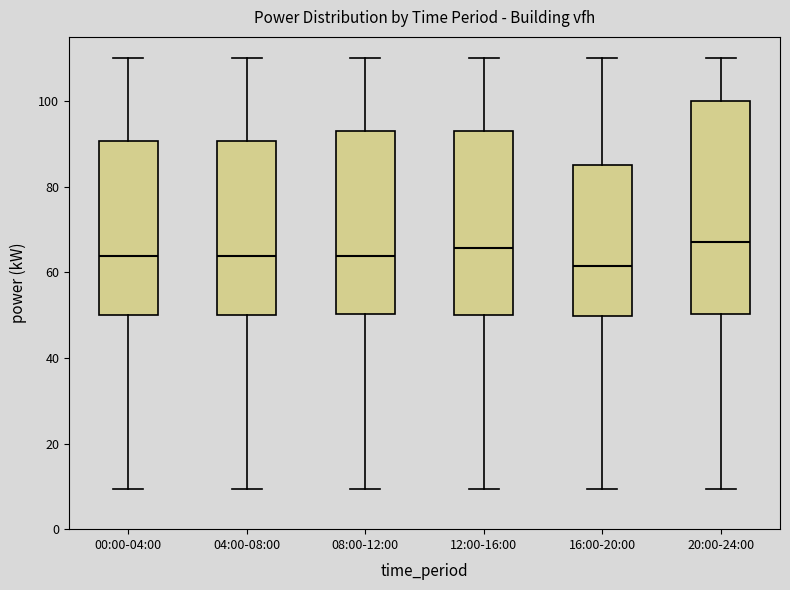

Reading left to right, transcribe this box plot: for each box, give where its median line is, the range the box spans, and where its two whiskers end, as read against the y-axis. The values are not printed on the chart, so give them approximately, as read against the axis.

00:00-04:00: median 64, box 50 to 90, whiskers 10 to 110
04:00-08:00: median 64, box 50 to 90, whiskers 10 to 110
08:00-12:00: median 64, box 50 to 94, whiskers 10 to 110
12:00-16:00: median 66, box 50 to 94, whiskers 10 to 110
16:00-20:00: median 62, box 50 to 86, whiskers 10 to 110
20:00-24:00: median 68, box 50 to 100, whiskers 10 to 110